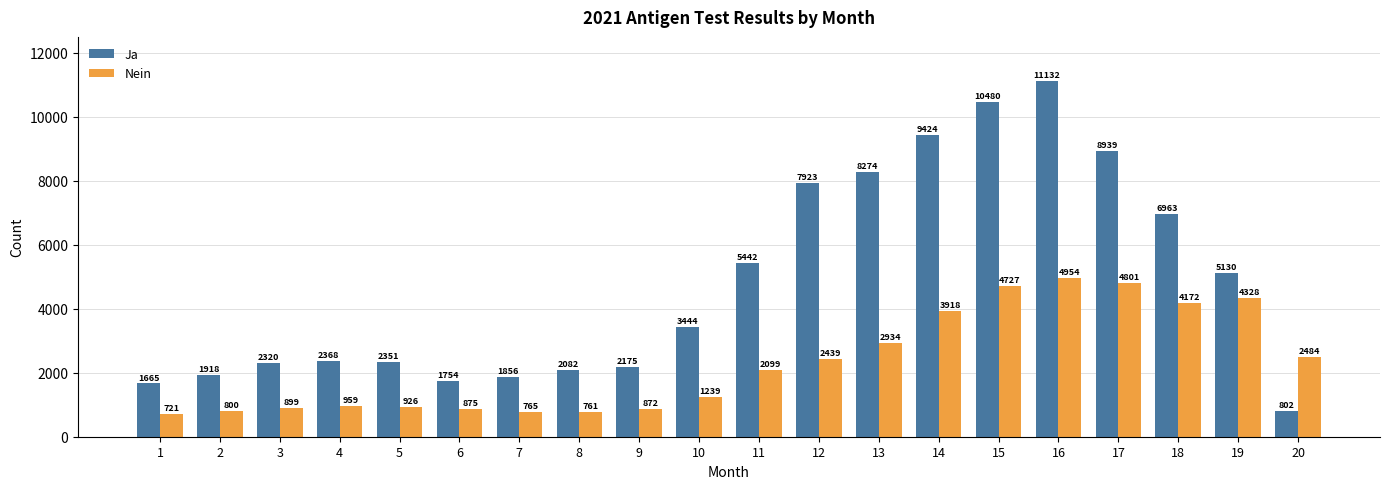

What is the sum of all Ja values?

96442